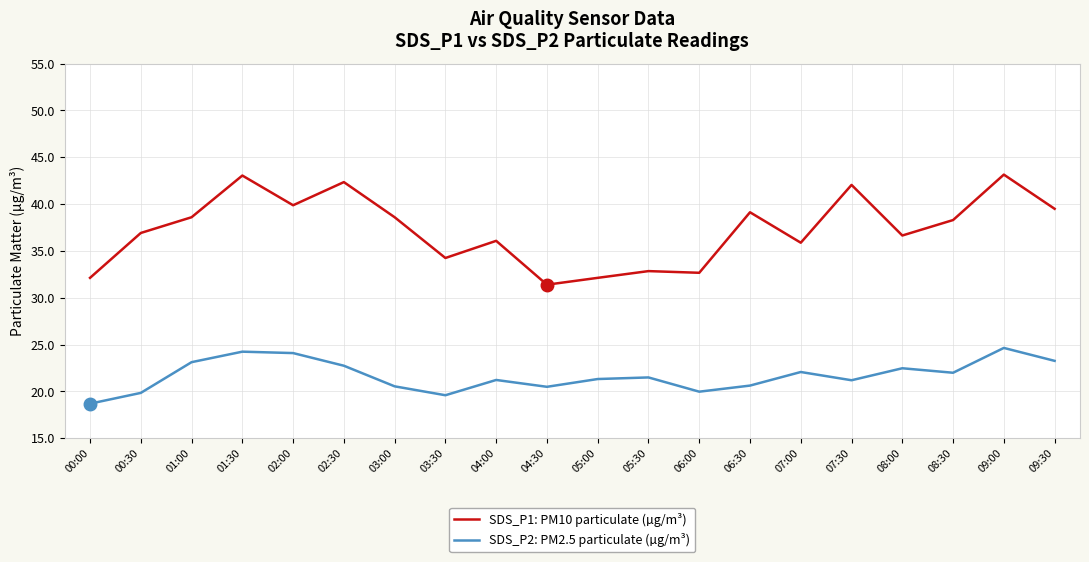

What value does the SDS_P2: PM2.5 particulate (µg/m³) series have at 04:00?

21.2